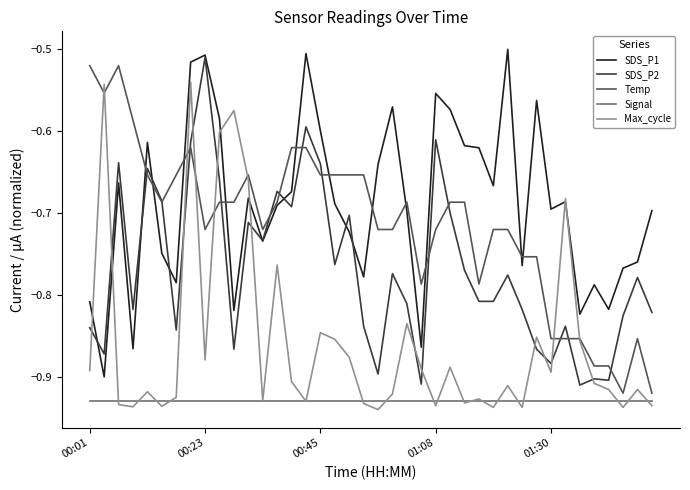

True or false: Signal and SDS_P1 intersect in this chart.

False